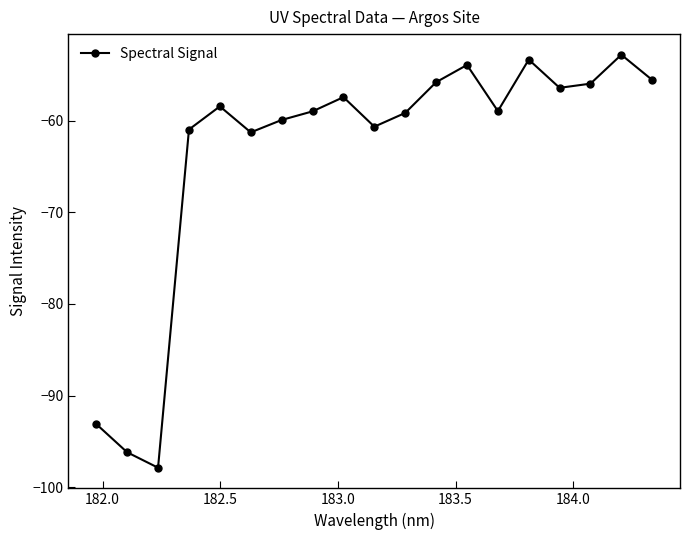

What is the value of the 7th point from the left?

-59.9